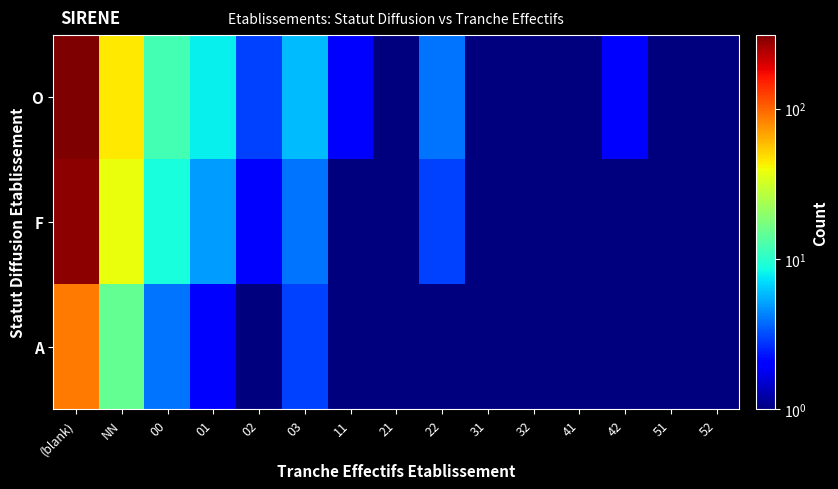

What is the greatest value displayed?

312.0